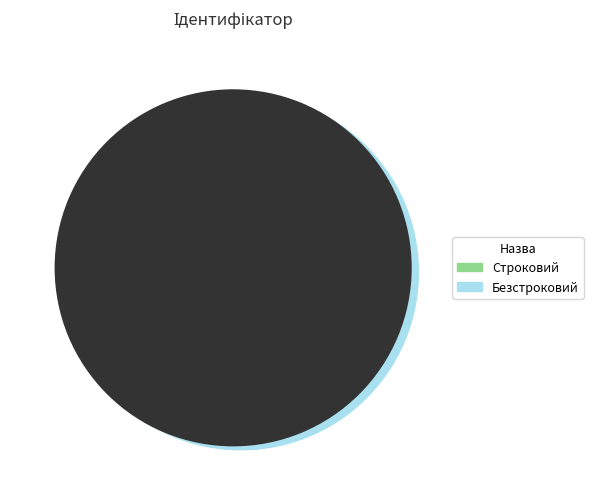

Is there any slice that represents more than half of the pie?

Yes